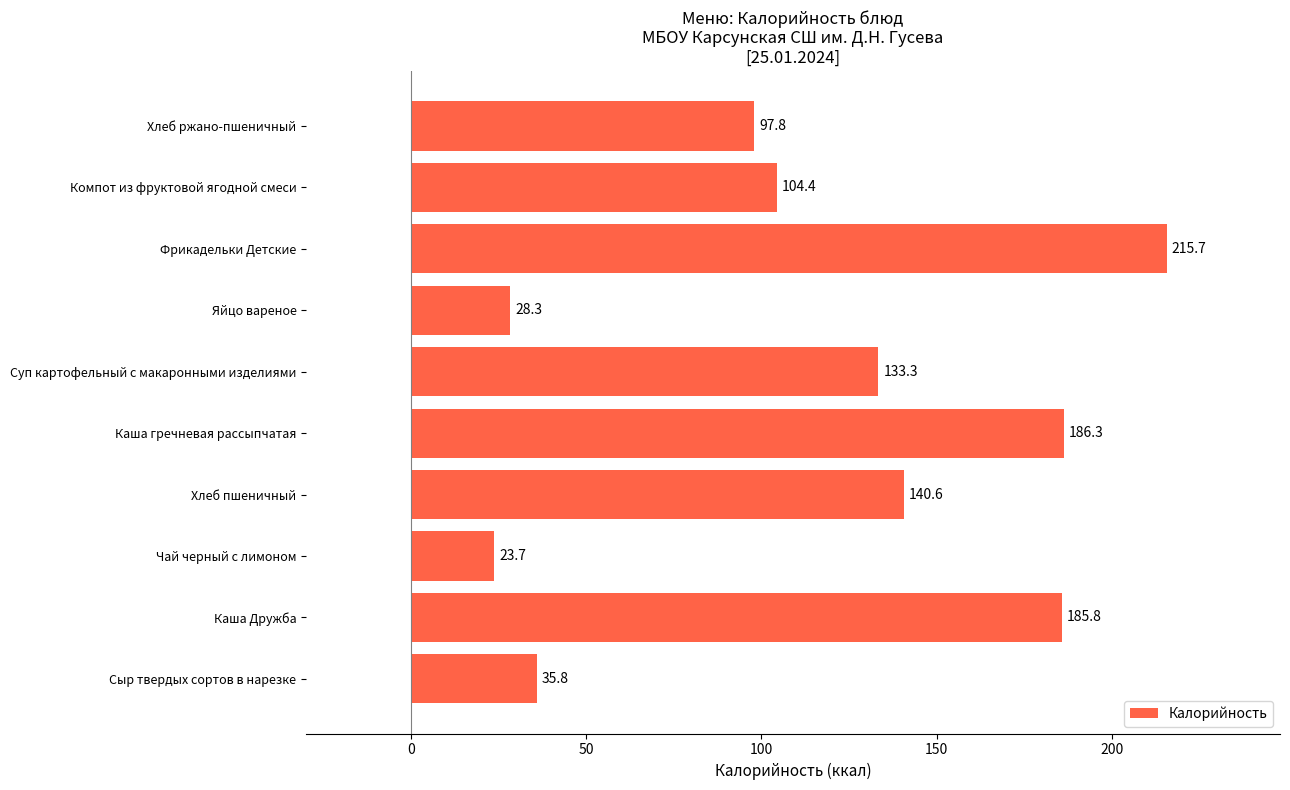

Reading bottom to top, transcribe all the data shown in this chart.

35.8	185.8	23.7	140.6	186.3	133.3	28.3	215.7	104.4	97.8